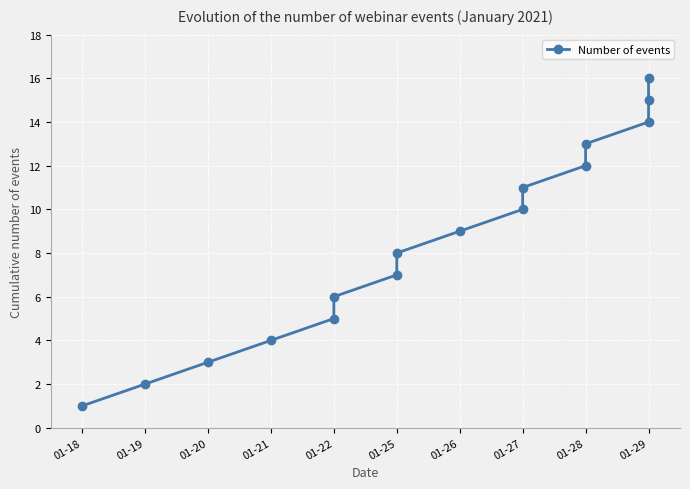

Count the number of values greater than 9.

7